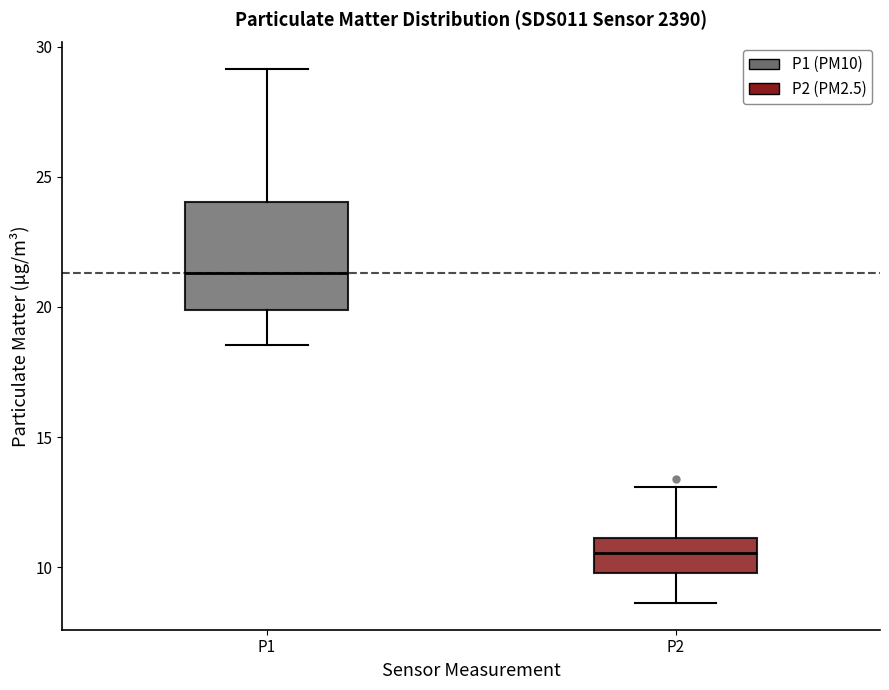

Reading left to right, transcribe this box plot: for each box, give where its median line is, the range the box spans, and where its two whiskers end, as read against the y-axis. The values are not printed on the chart, so give them approximately, as read against the axis.

P1: median 21.5, box 20.0 to 24.0, whiskers 18.5 to 29.0
P2: median 10.5, box 10.0 to 11.0, whiskers 8.5 to 13.0